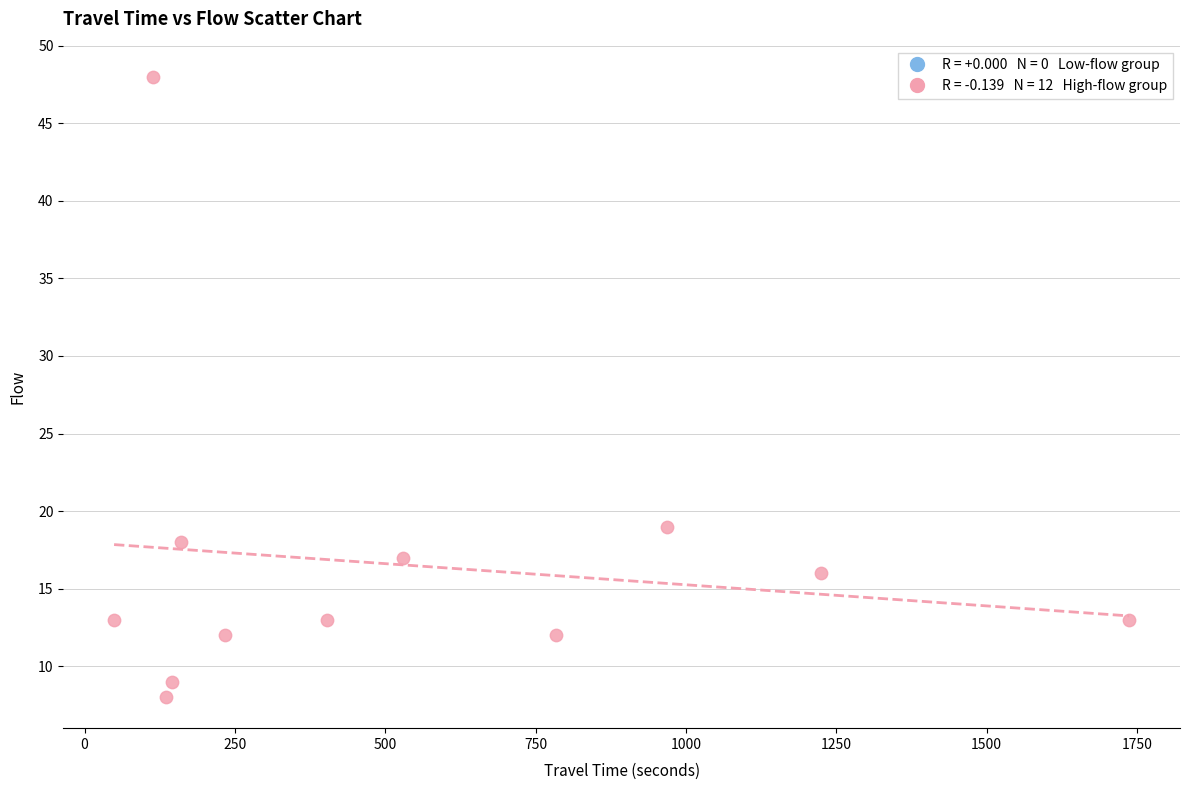

What Y value in the scatter plot is closest to 28?

19